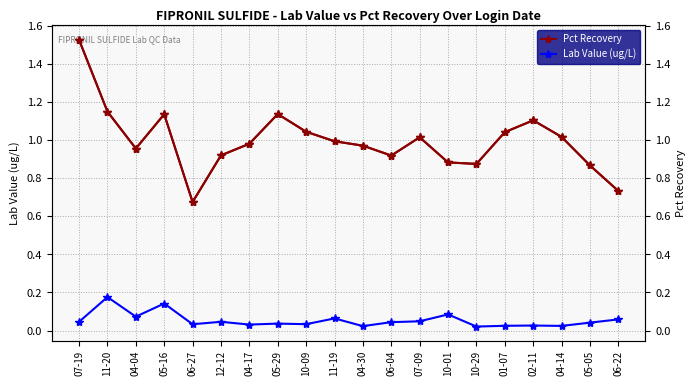

What is the difference between the Lab Value (ug/L) values at 06-22 and 11-20?

0.1